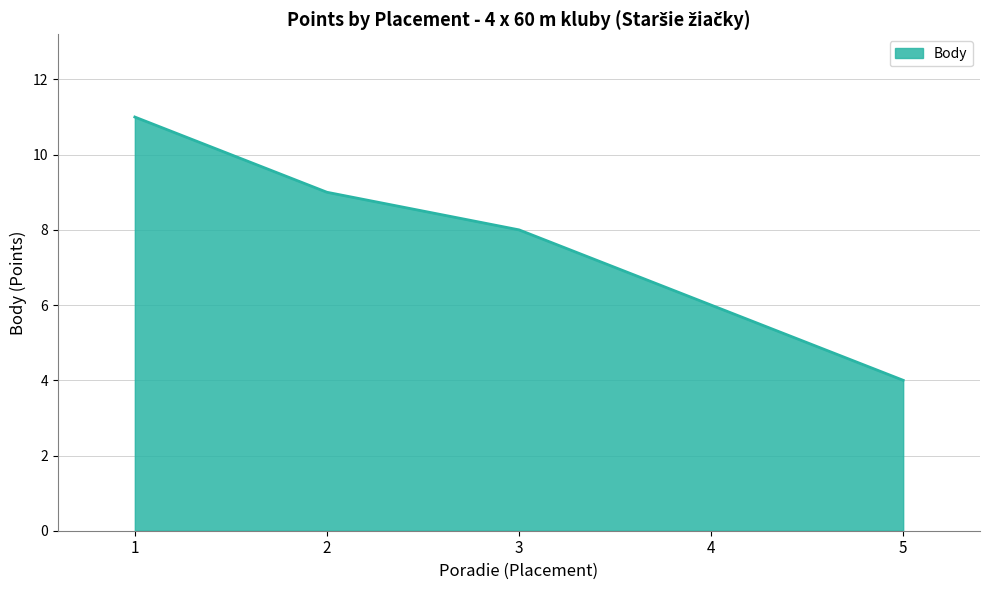

What is the smallest value displayed?

4